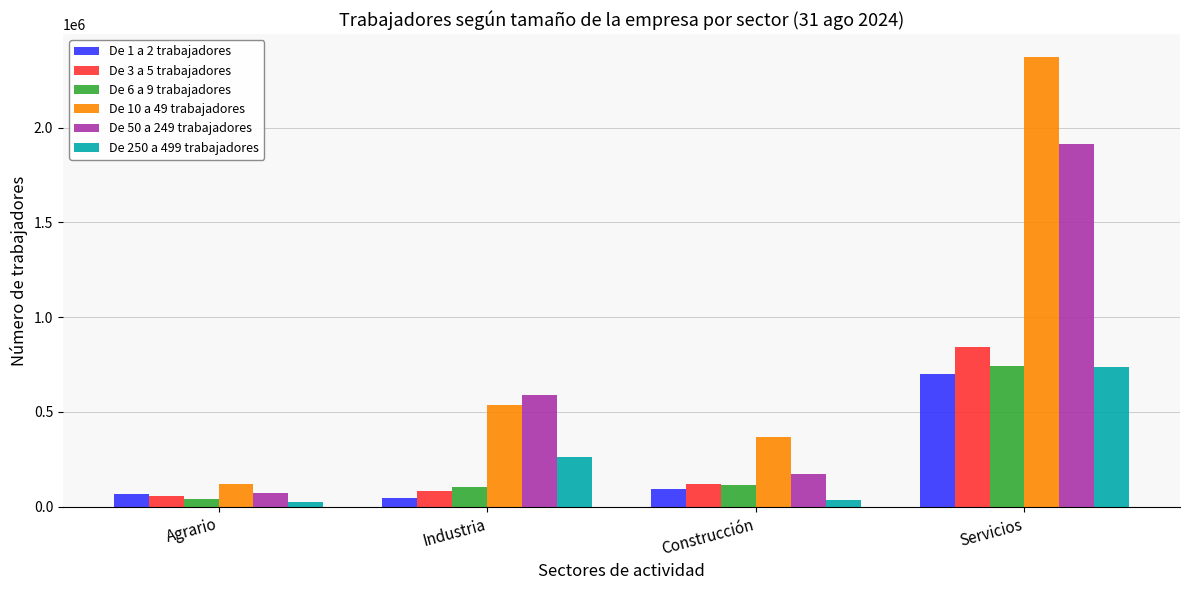

Which series has the widest spread of values?

De 10 a 49 trabajadores